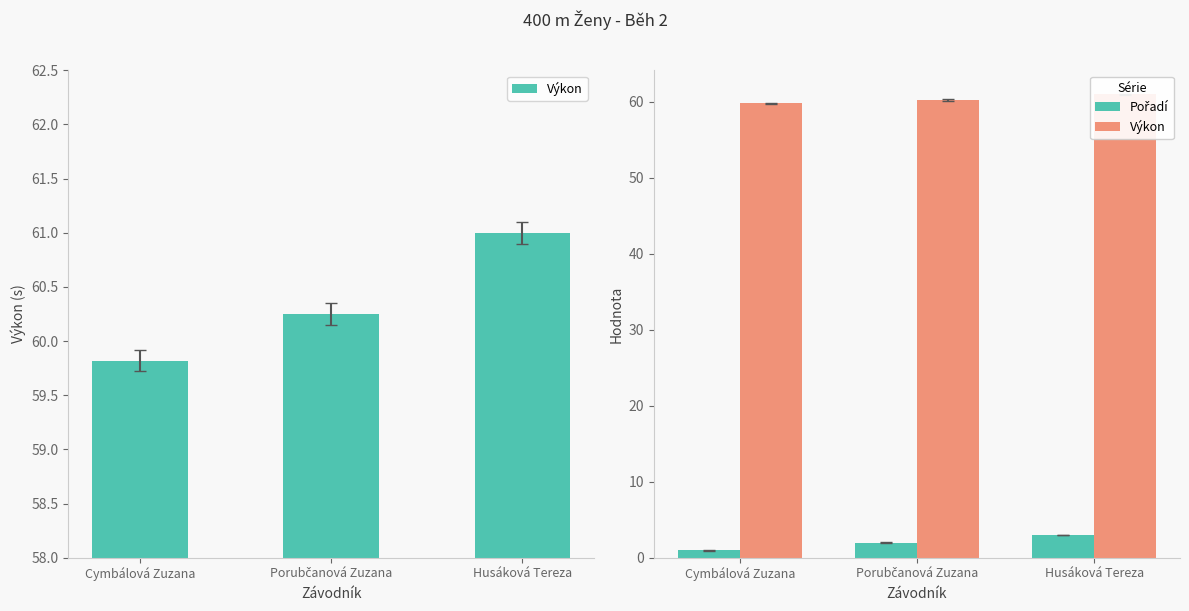

What are all the series names shown in the legend?

Výkon, Pořadí